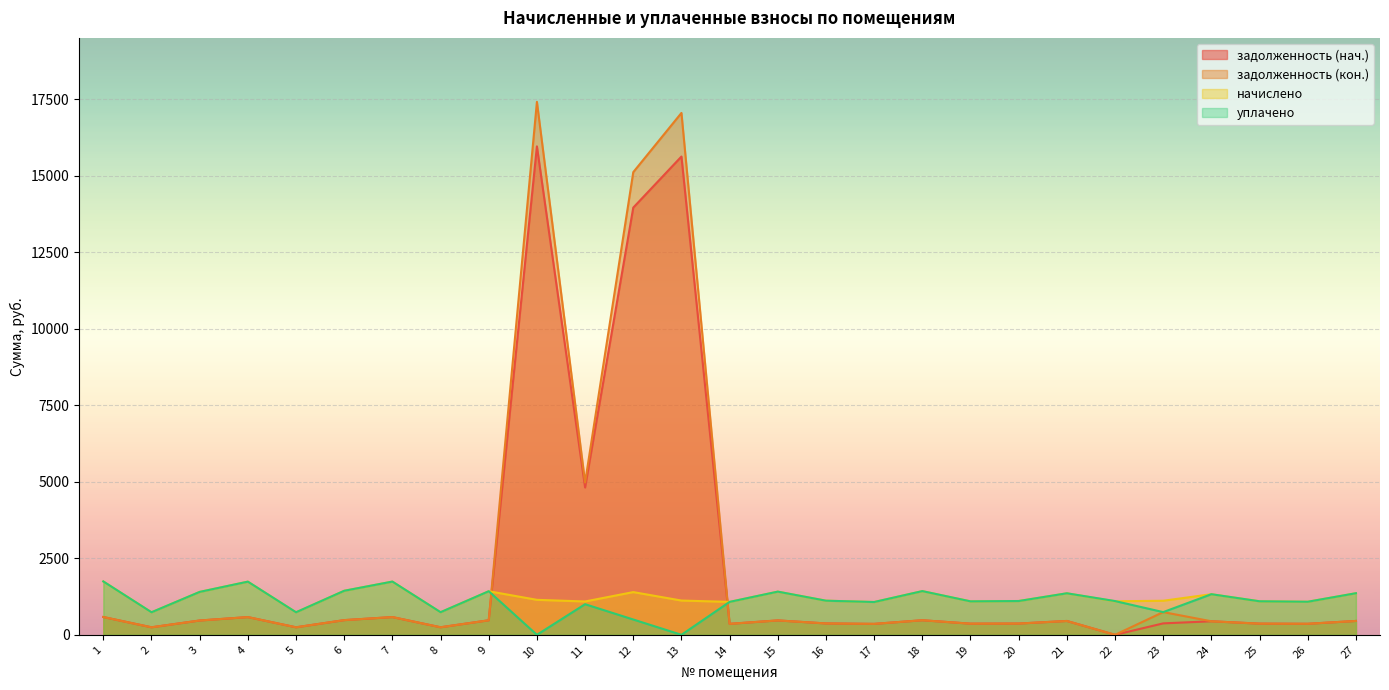

How many lines are shown in the chart?

4